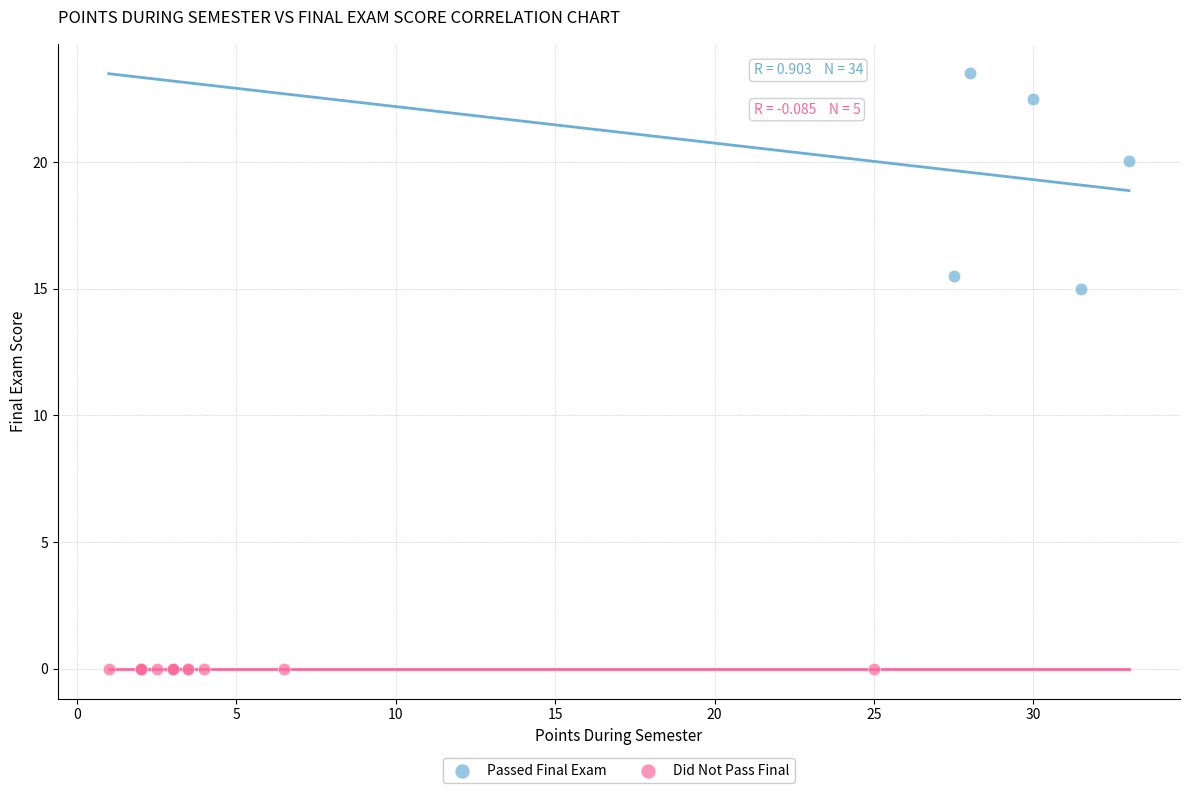

Which series contains the highest Y value?

Passed Final Exam